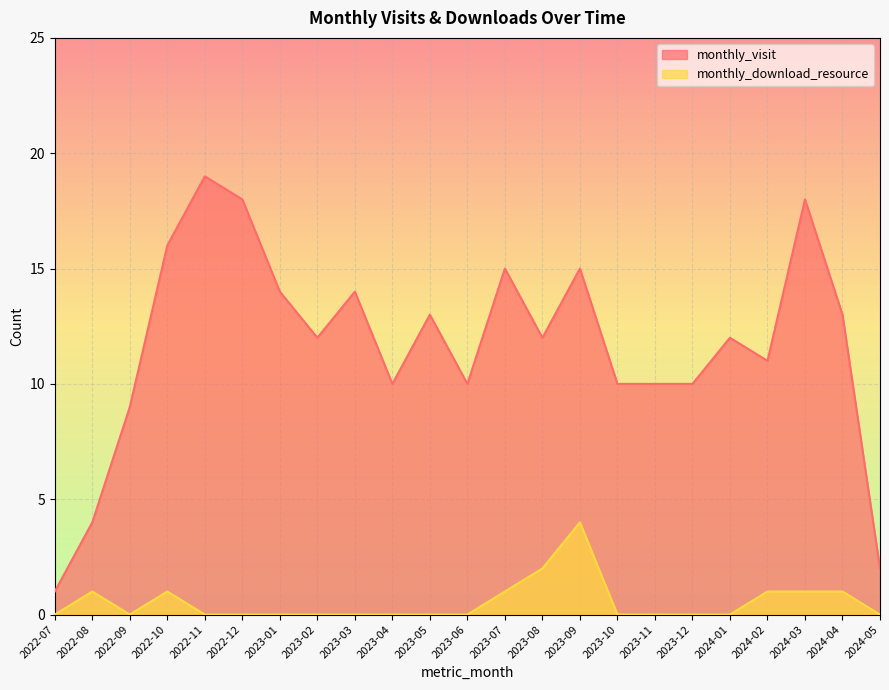

Reading right to left, list all the values displayed in this chart.

monthly_visit: 2024-05=2	2024-04=13	2024-03=18	2024-02=11	2024-01=12	2023-12=10	2023-11=10	2023-10=10	2023-09=15	2023-08=12	2023-07=15	2023-06=10	2023-05=13	2023-04=10	2023-03=14	2023-02=12	2023-01=14	2022-12=18	2022-11=19	2022-10=16	2022-09=9	2022-08=4	2022-07=1
monthly_download_resource: 2024-05=0	2024-04=1	2024-03=1	2024-02=1	2024-01=0	2023-12=0	2023-11=0	2023-10=0	2023-09=4	2023-08=2	2023-07=1	2023-06=0	2023-05=0	2023-04=0	2023-03=0	2023-02=0	2023-01=0	2022-12=0	2022-11=0	2022-10=1	2022-09=0	2022-08=1	2022-07=0